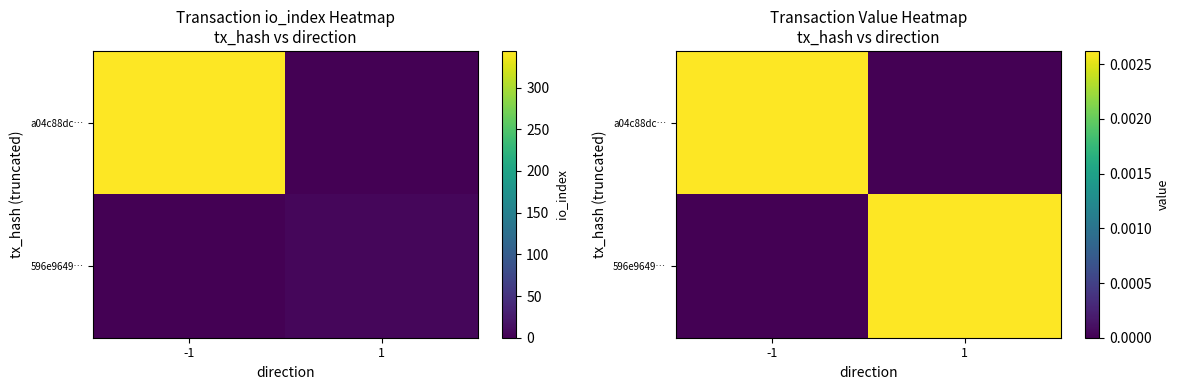

True or false: 596e9649… has a value of 0.0 at -1.

True